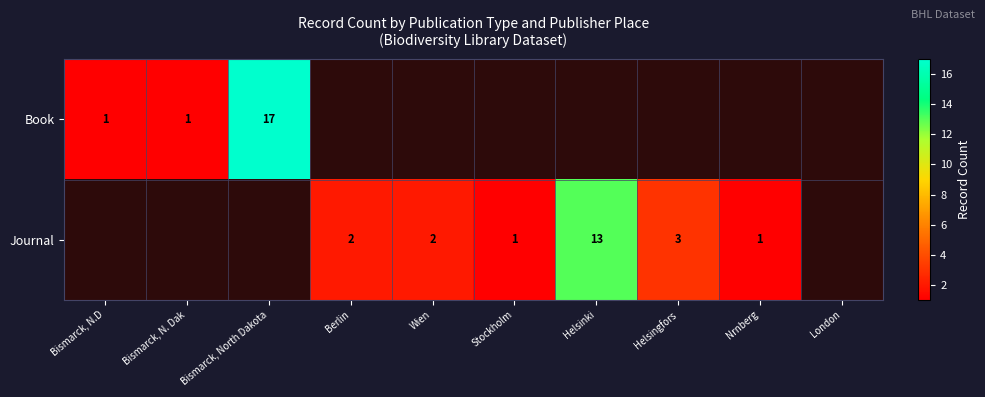

What is the minimum value shown in the chart?

1.0